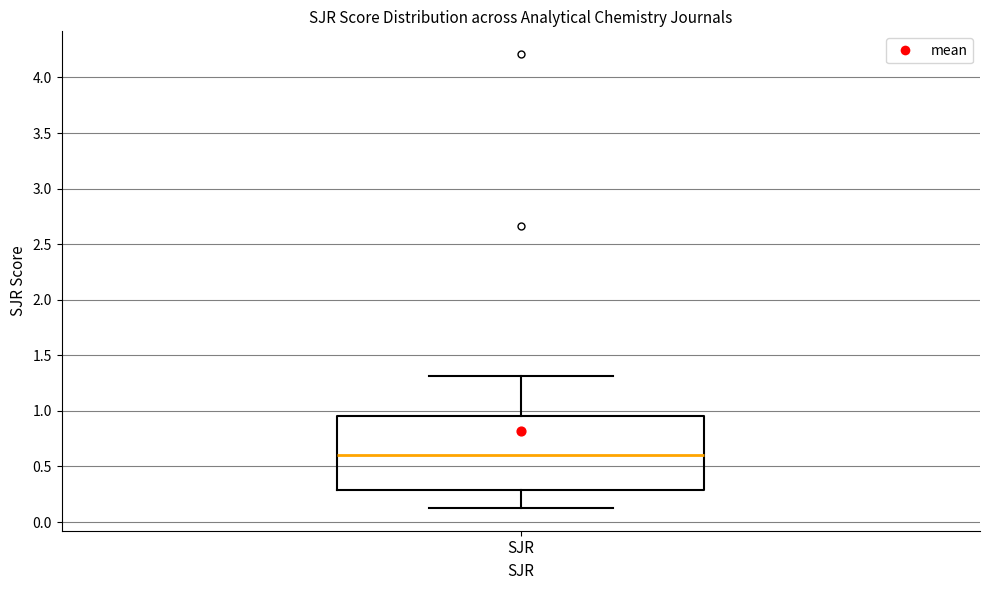

Transcribe this box plot: give where the median line is, the range the box spans, and where the two whiskers end, as read against the y-axis. The values are not printed on the chart, so give them approximately, as read against the axis.

median 0.60, box 0.30 to 0.95, whiskers 0.15 to 1.30